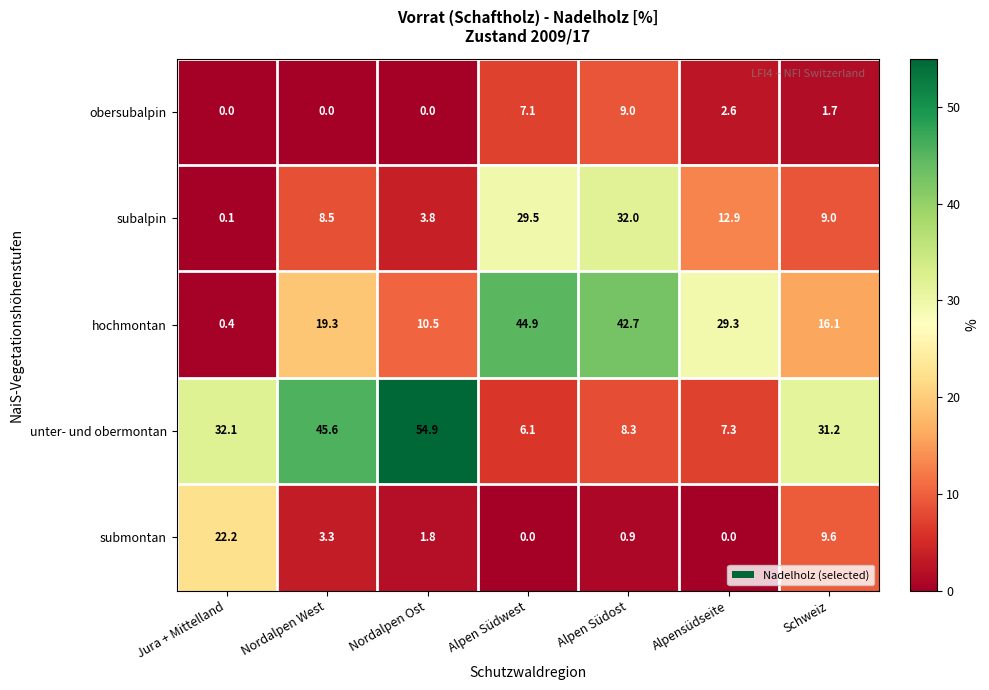

Where does the hochmontan series first go above 19?

Nordalpen West